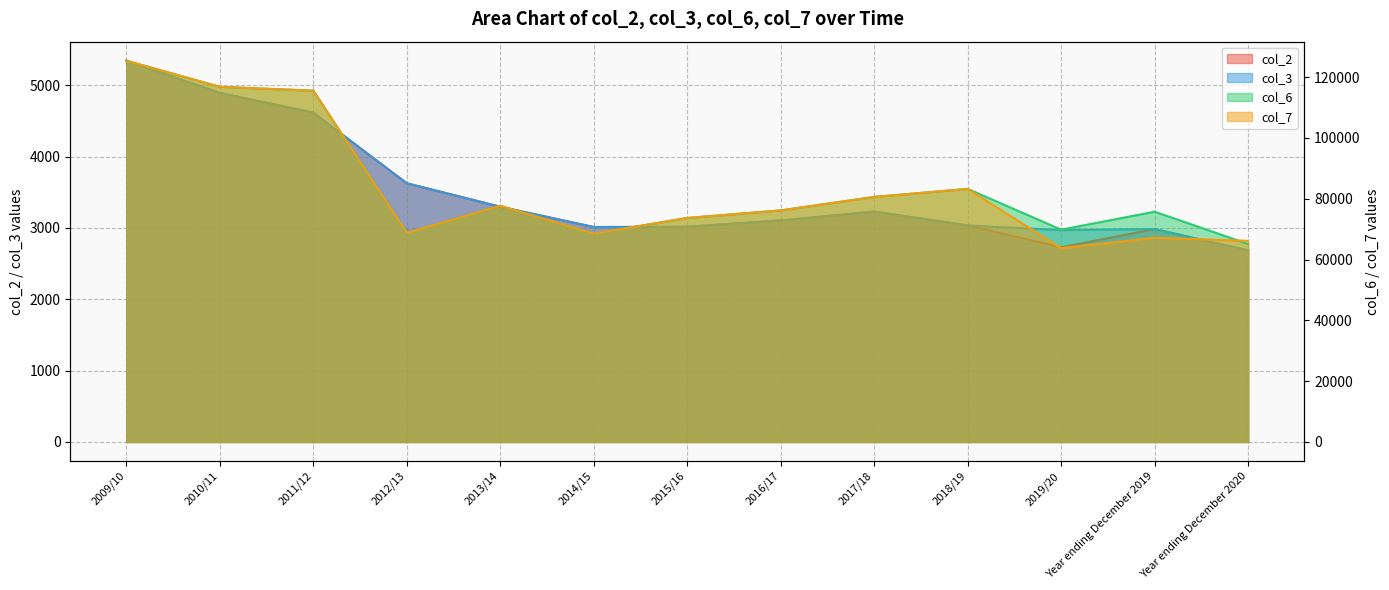

What is the sum of the col_2 values at 2010/11 and 2011/12?

9508